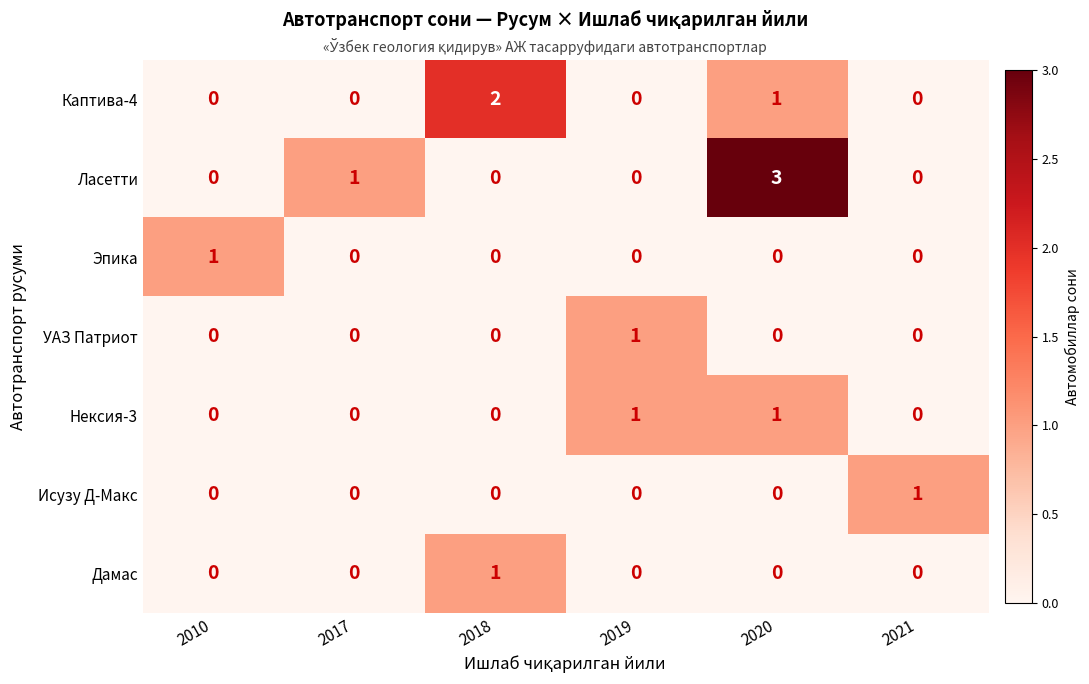

Is the value of Исузу Д-Макс at 2010 greater than the value of Ласетти at 2020?

No